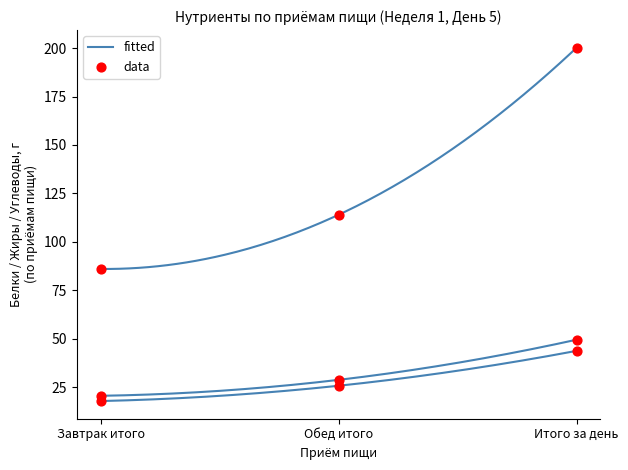

Which series reaches the maximum Y coordinate?

fitted